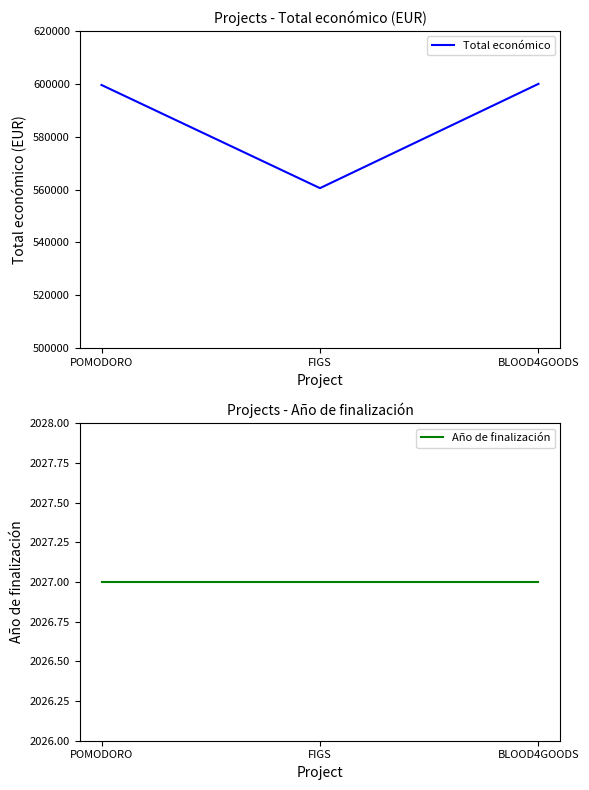

Reading right to left, transcribe all the data shown in this chart.

Total económico: BLOOD4GOODS=599960	FIGS=560529	POMODORO=599540
Año de finalización: BLOOD4GOODS=2027	FIGS=2027	POMODORO=2027